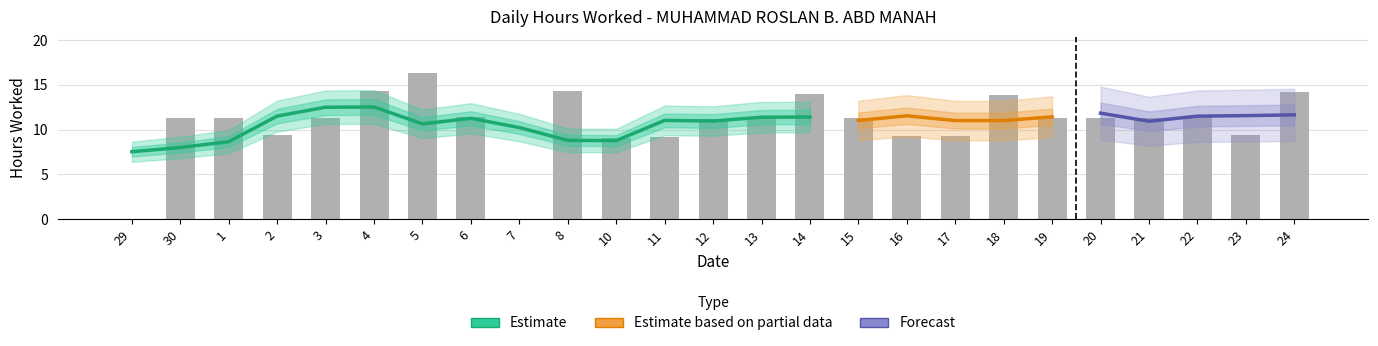

What is the value of the 22nd bar from the left?

11.3